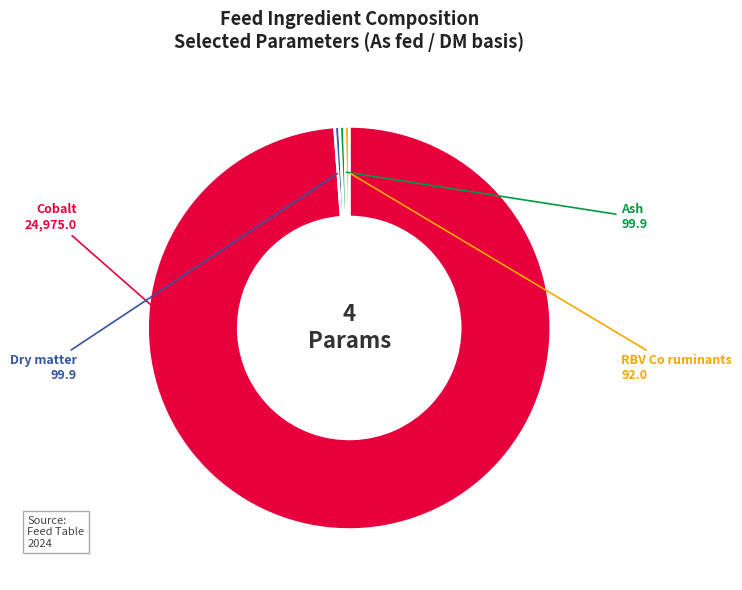

Does any single category account for the majority?

Yes